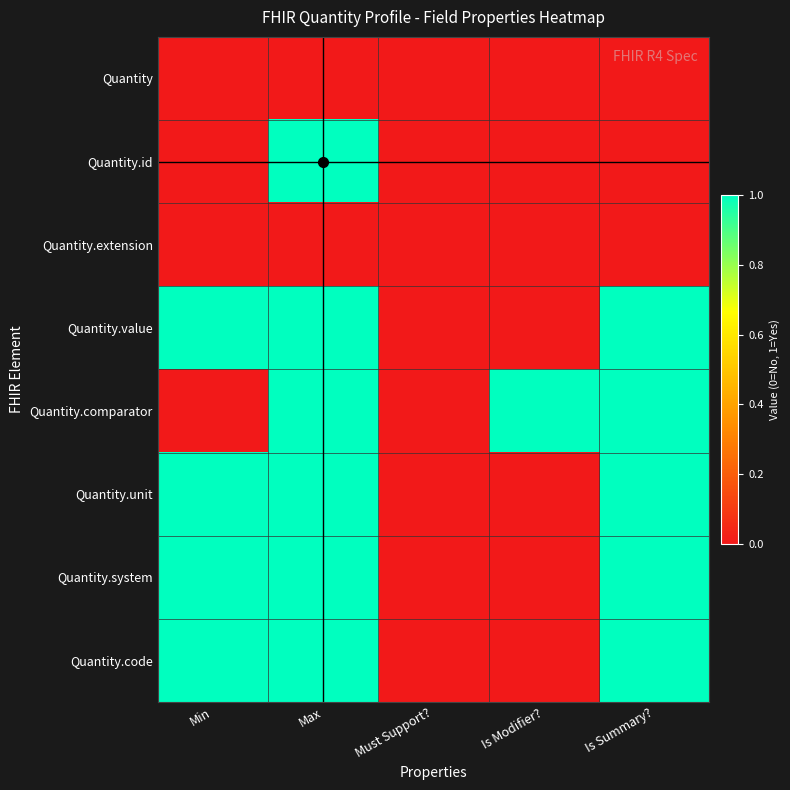

Which series has the widest spread of values?

Quantity.id